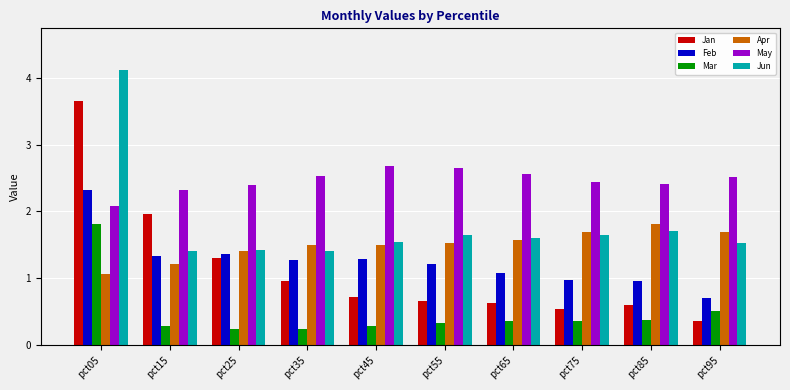

Which category has the highest value in the Mar series?

pct05